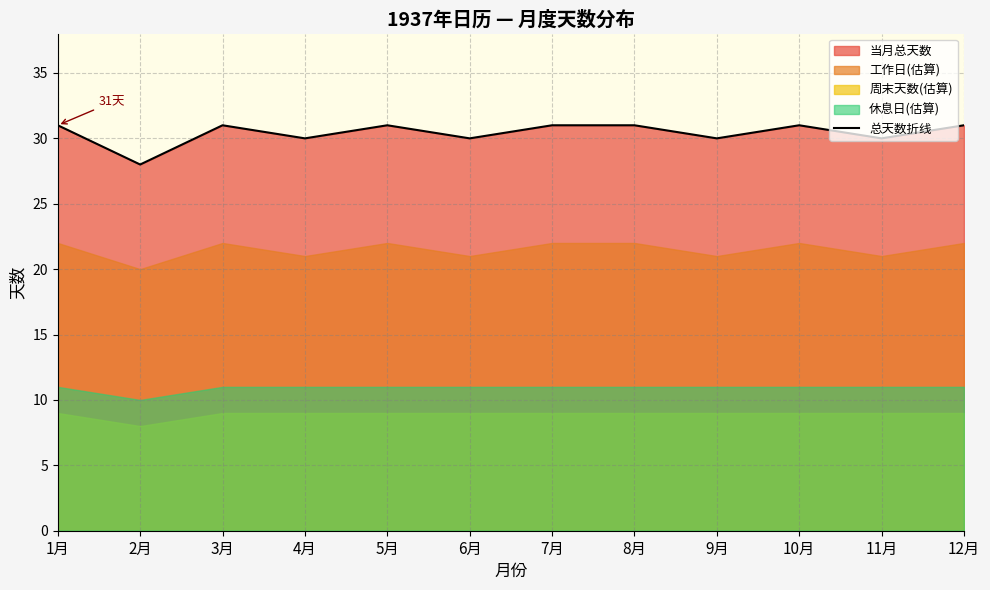

Where is the data nearest to the value 29?

2月